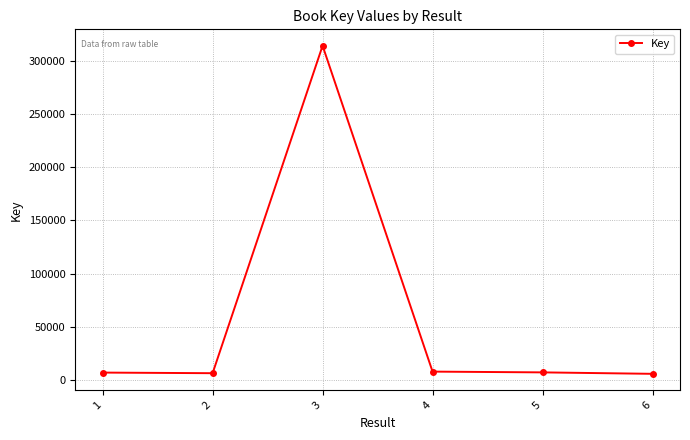

What is the maximum value shown in the chart?

314549